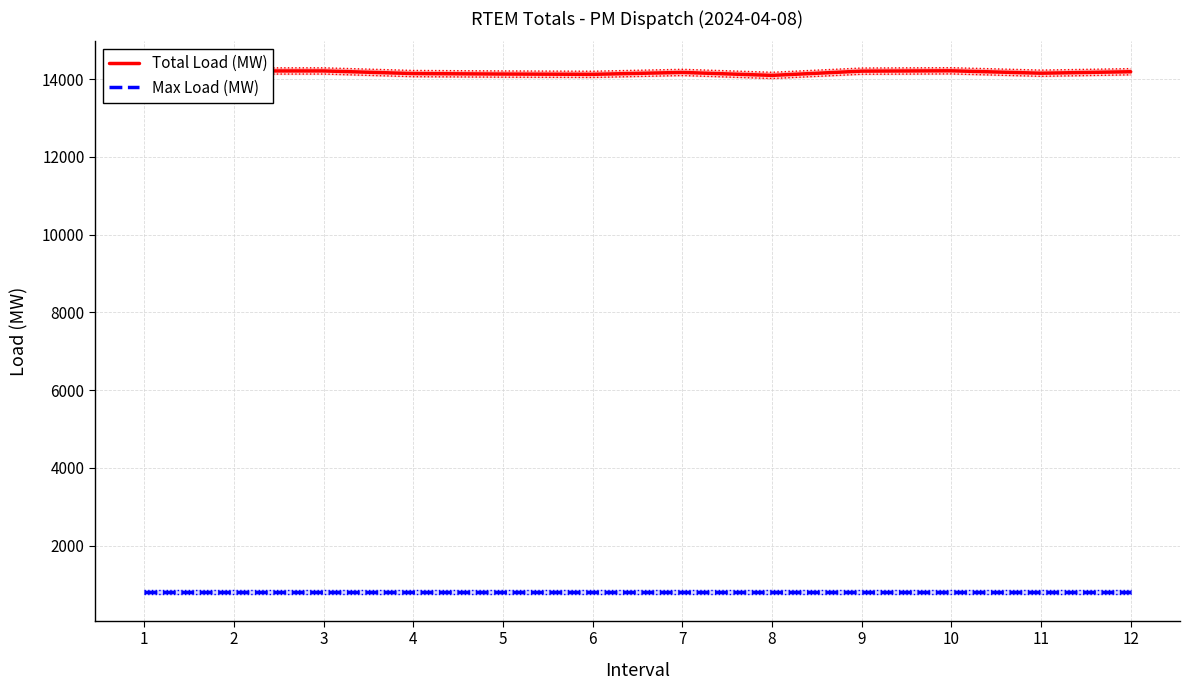

Which series has the widest spread of values?

Total Load (MW)